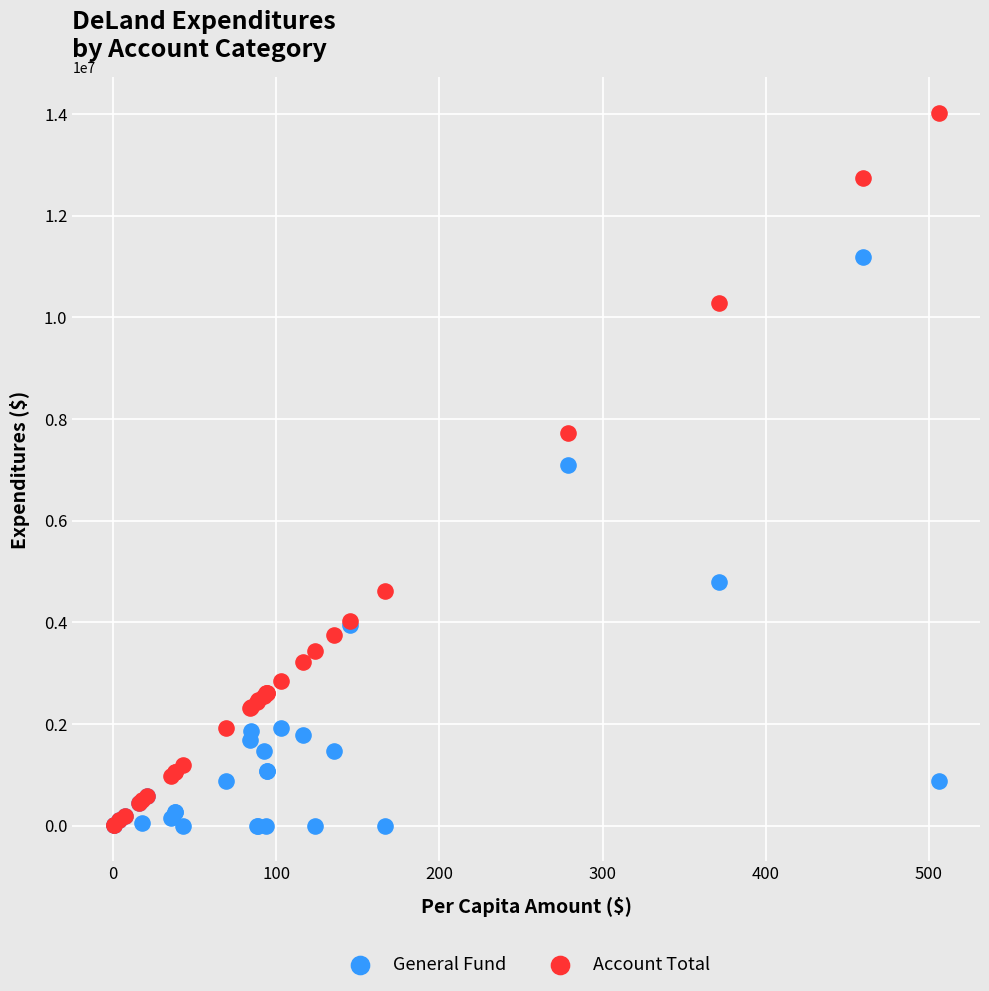

In the General Fund series, what Y value is closest to 5593767?

4786647